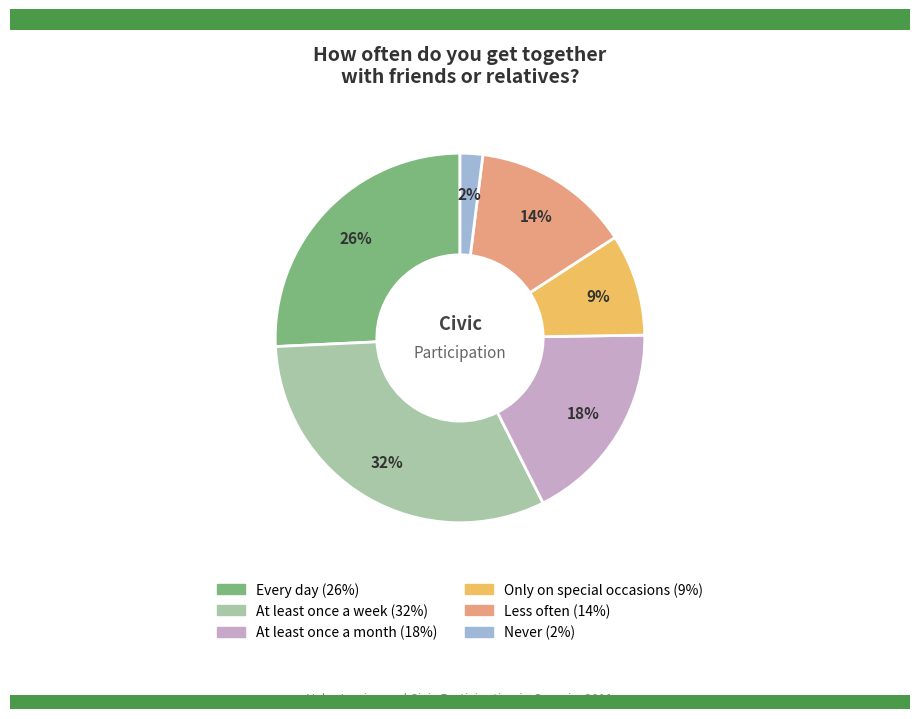

To the nearest percent, what portion does At least once a week represent?

32%